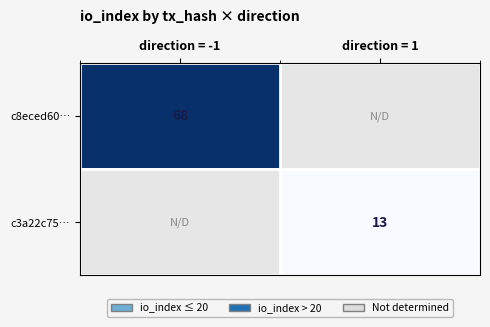

At which label does c8eced60… reach its minimum?

direction = -1